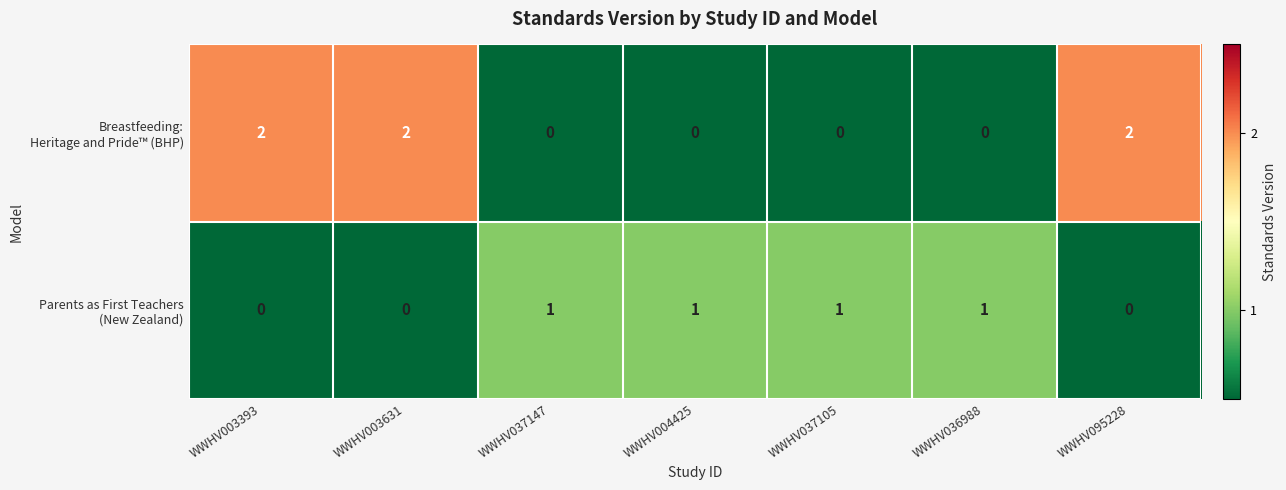

How many categories are shown in the chart?

7